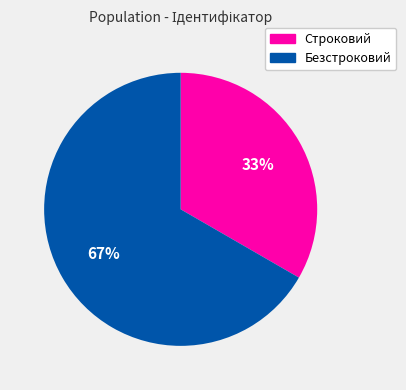

To the nearest percent, what is the average slice percentage?

50%